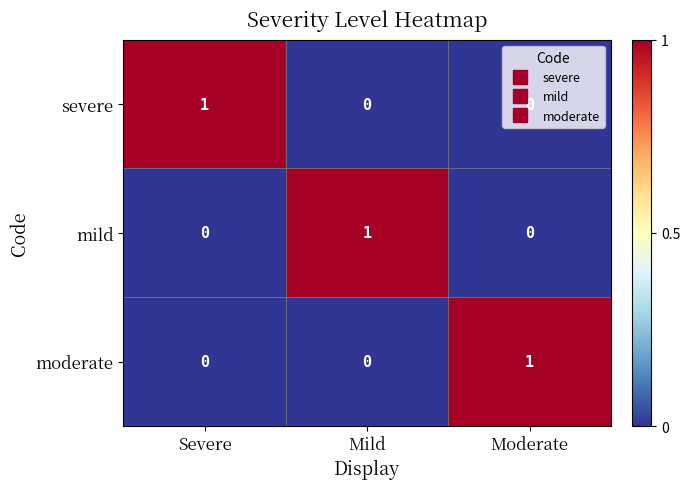

The moderate series shows -1 at Severe. True or false?

False